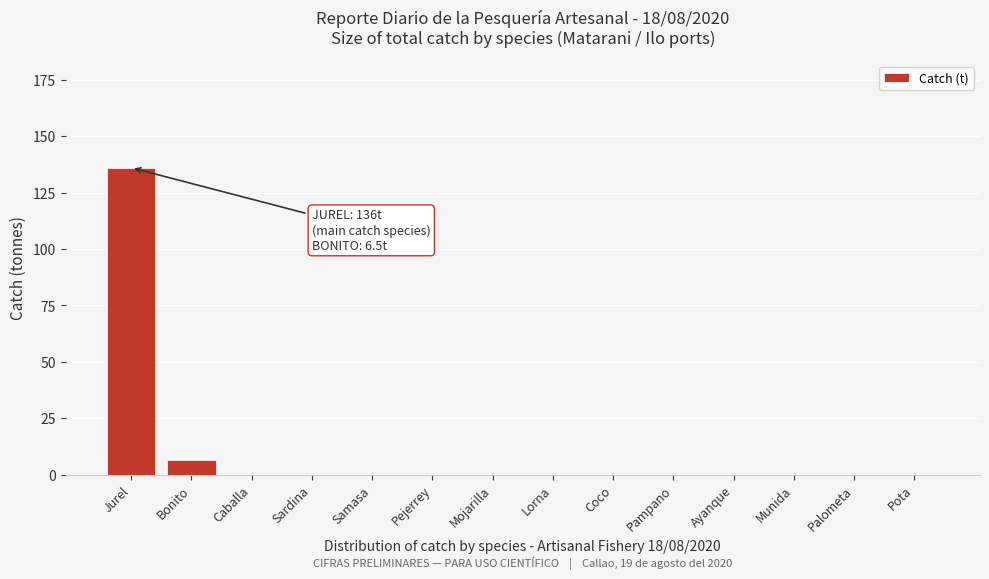

Reading left to right, what are all the values shown in this chart?

Jurel=136.0	Bonito=6.5	Caballa=0.0	Sardina=0.0	Samasa=0.0	Pejerrey=0.0	Mojarilla=0.0	Lorna=0.0	Coco=0.0	Pampano=0.0	Ayanque=0.0	Munida=0.0	Palometa=0.0	Pota=0.0